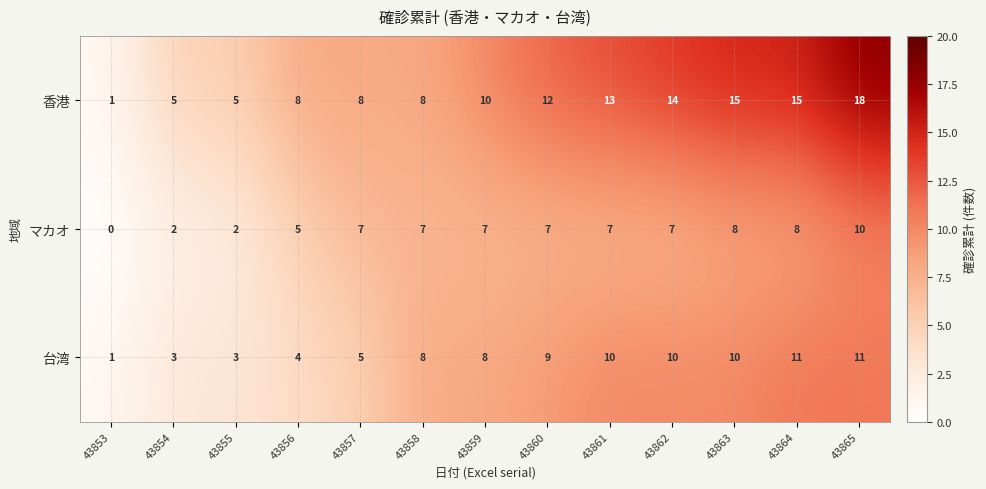

What is the difference between the maximum and minimum values in the 台湾 series?

10